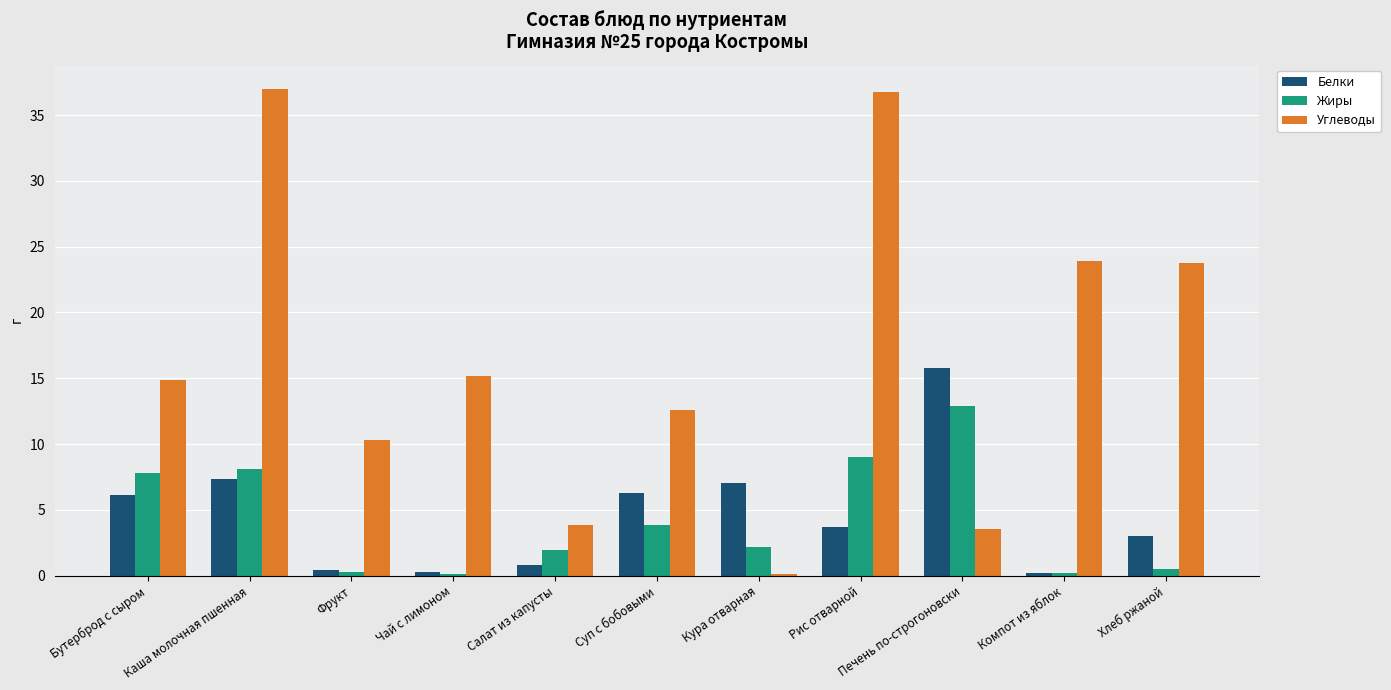

What is the maximum value shown in the chart?

37.0